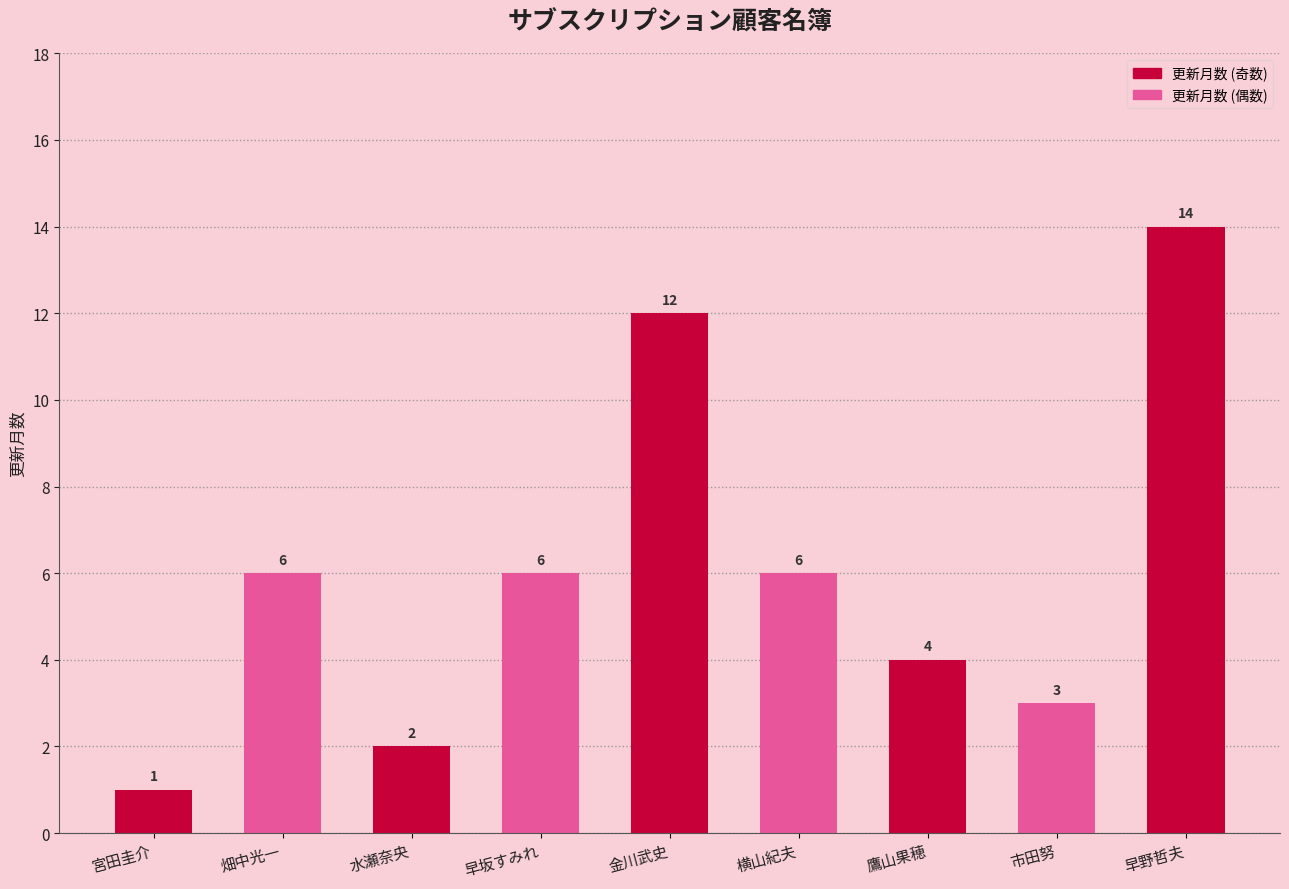

How many bars are there in total?

9